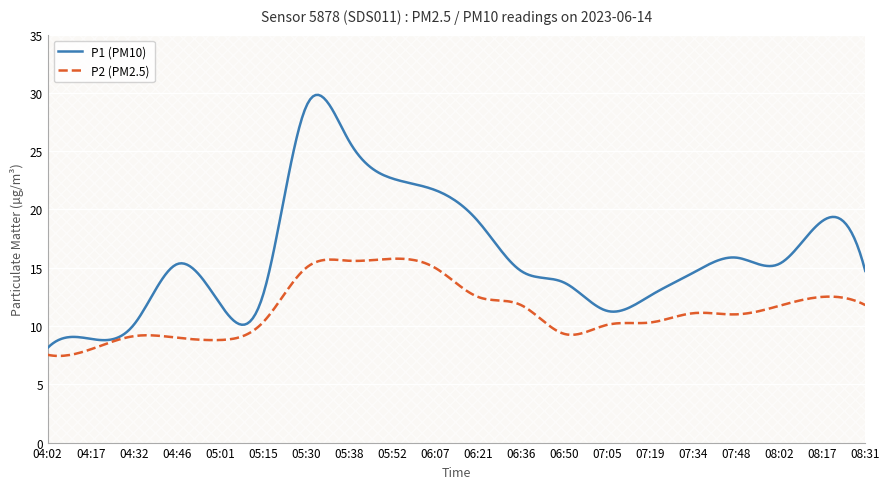

What is the difference between the second highest and second lowest values in the P2 series?

7.6